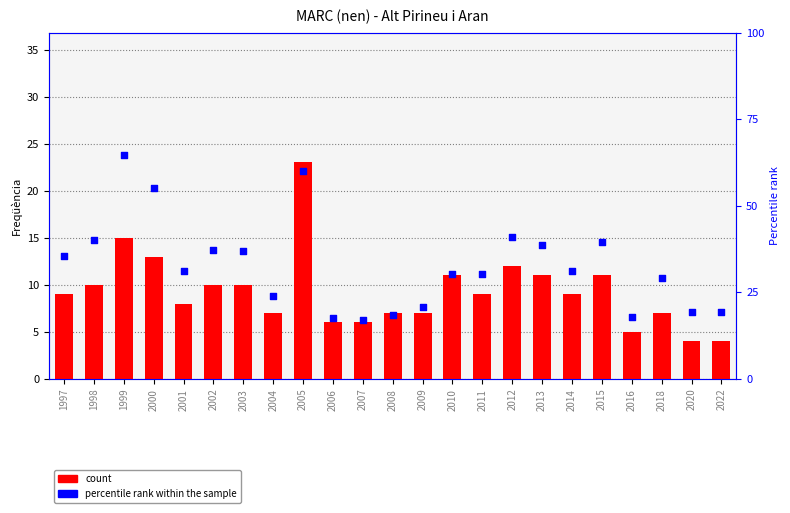

Which series has the largest total across all categories?

percentile rank within the sample